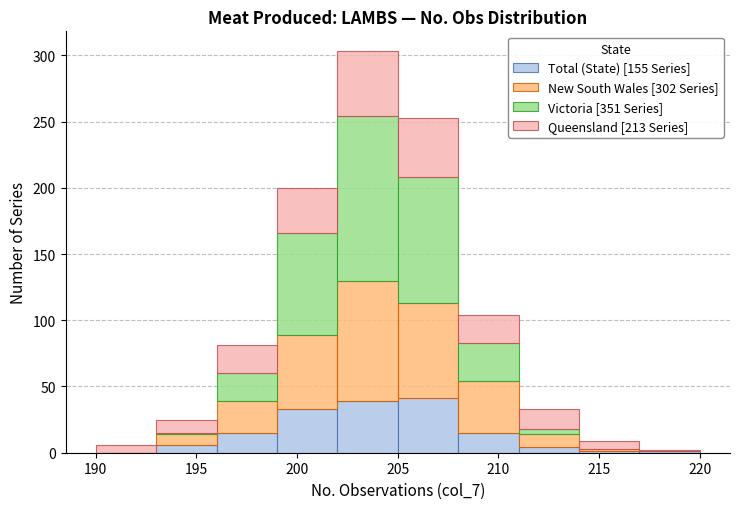

Which range on the x-axis has the tallest stacked bar (by total height)?

202 to 205